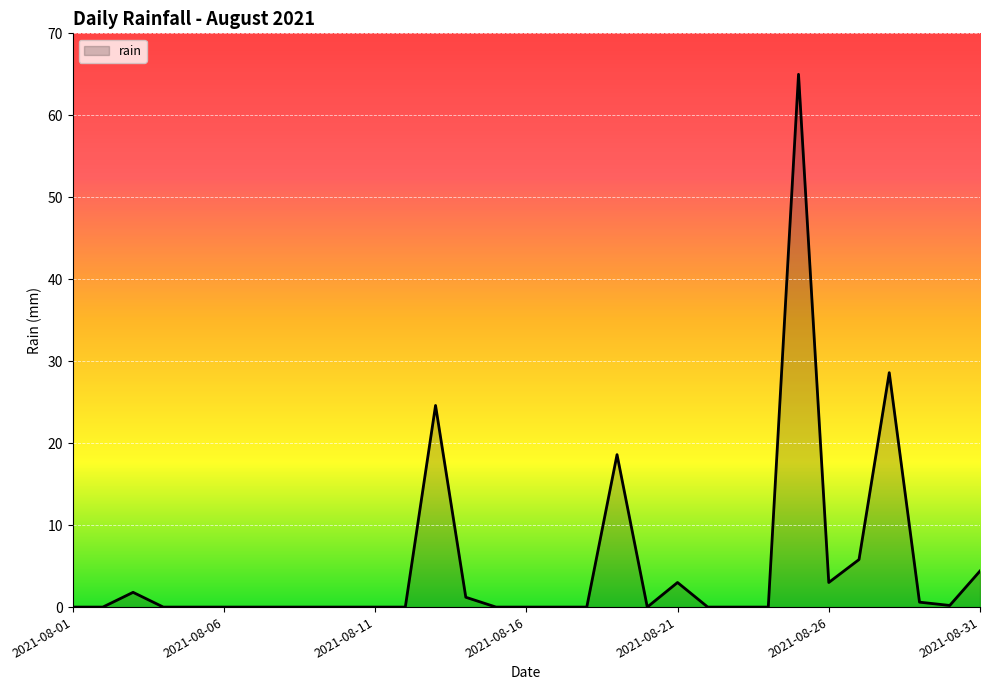

What is the sum of all values?

156.8